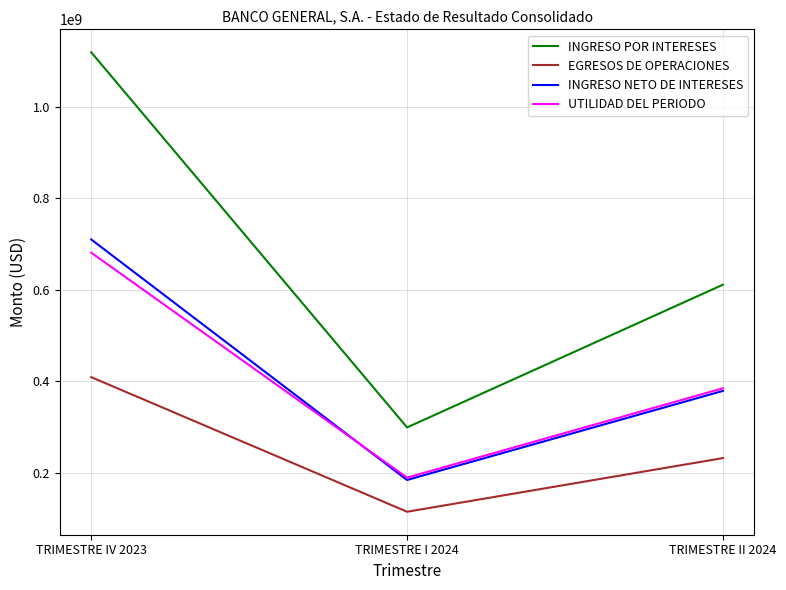

What is the spread (max minus min) of values at TRIMESTRE II 2024?

378780708.6